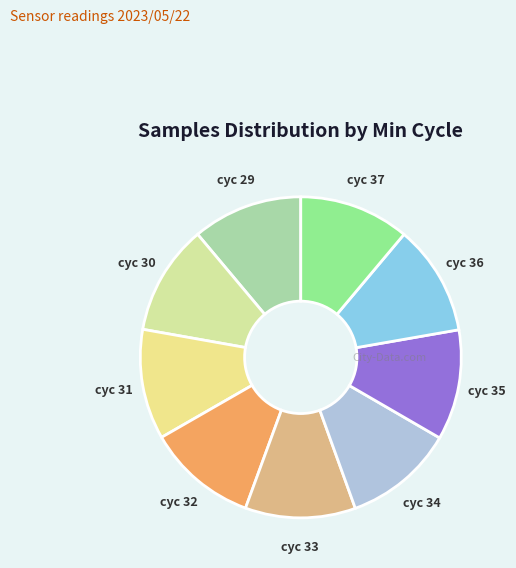

True or false: cyc 29 accounts for 11% of the total.

True